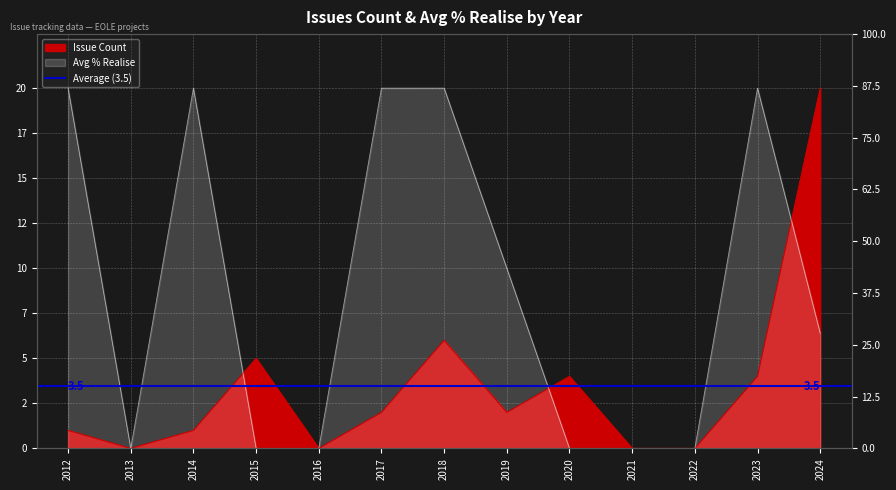

How many values in the Issue Count series exceed 2?

5